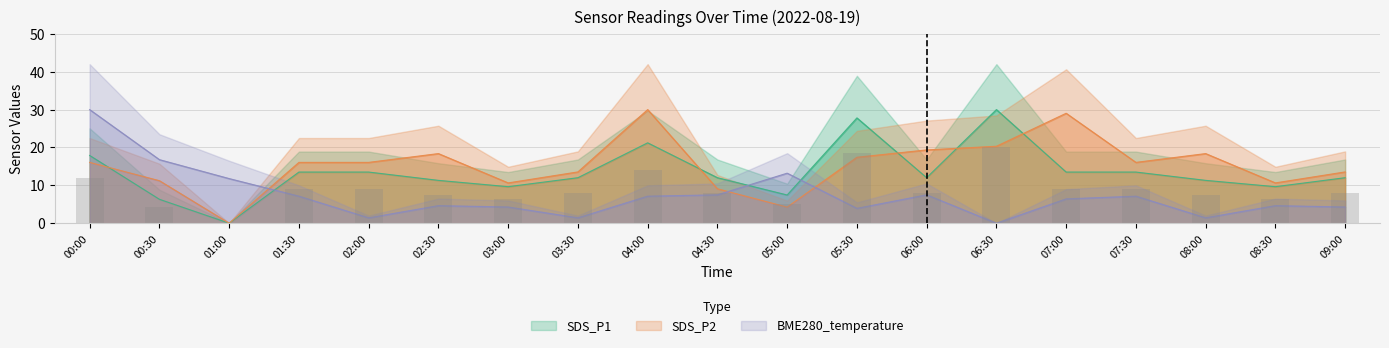

What is the total value across all series at 05:00?

24.9